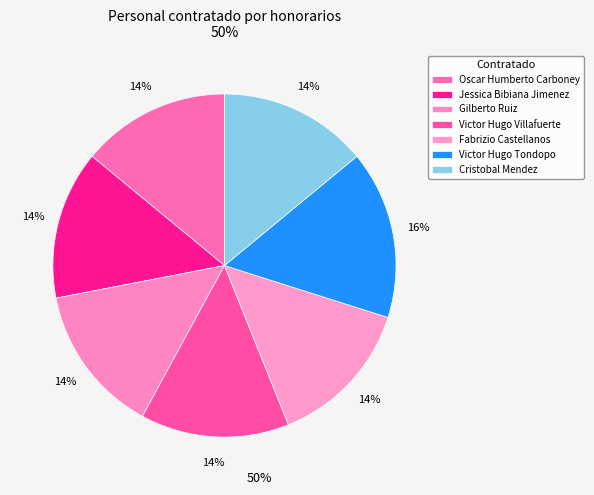

What percentage is the Cristobal Mendez slice, to the nearest percent?

14%